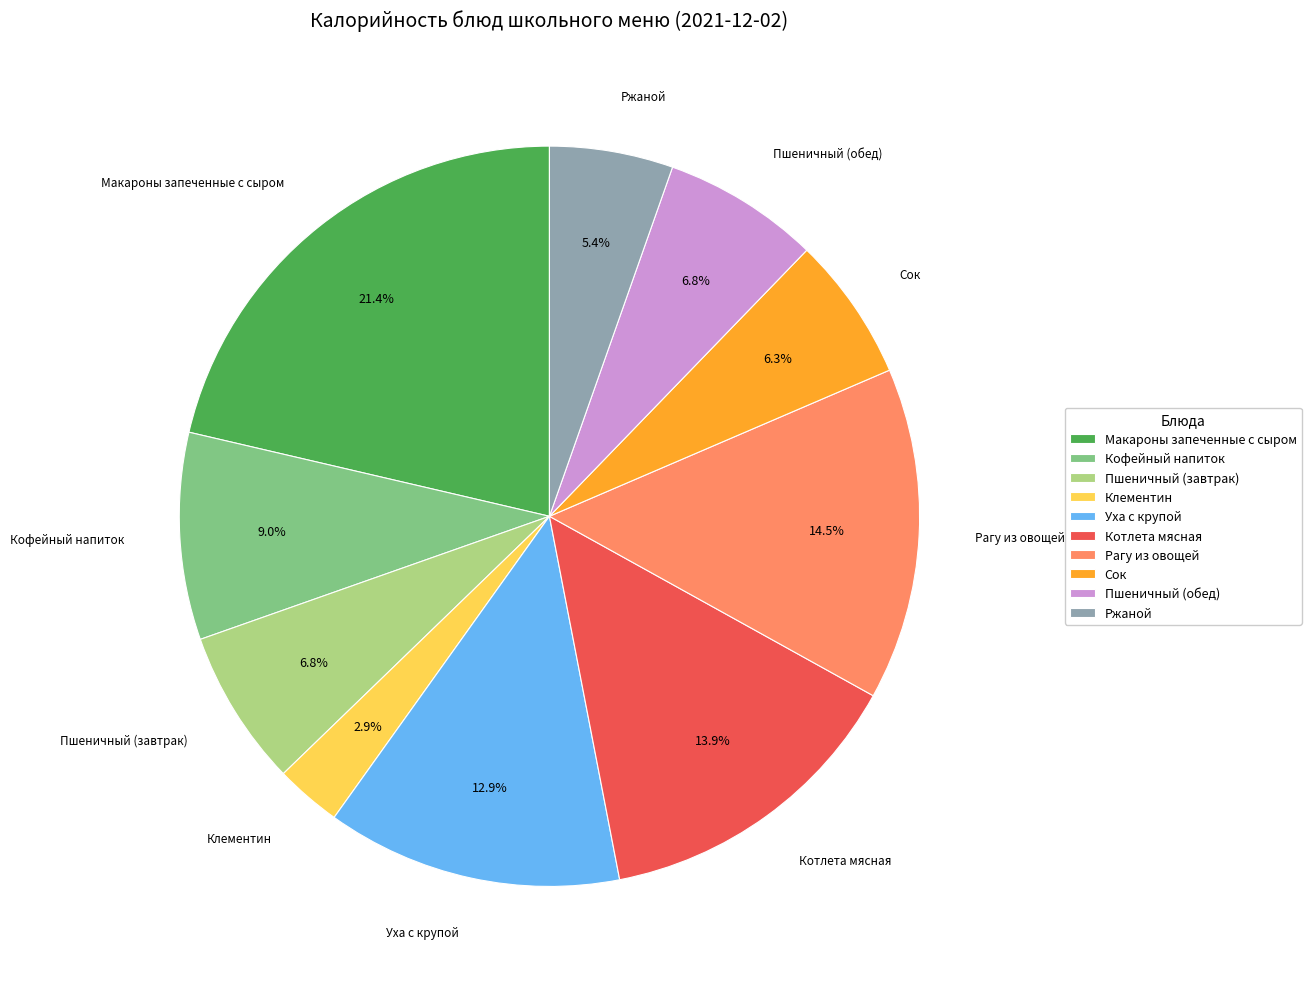

To the nearest percent, what portion does Пшеничный (обед) represent?

7%